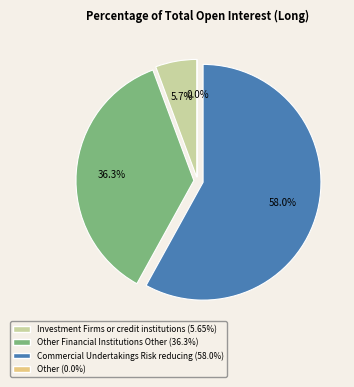

How much of the chart is everything except Investment Firms or credit institutions?

94.3%